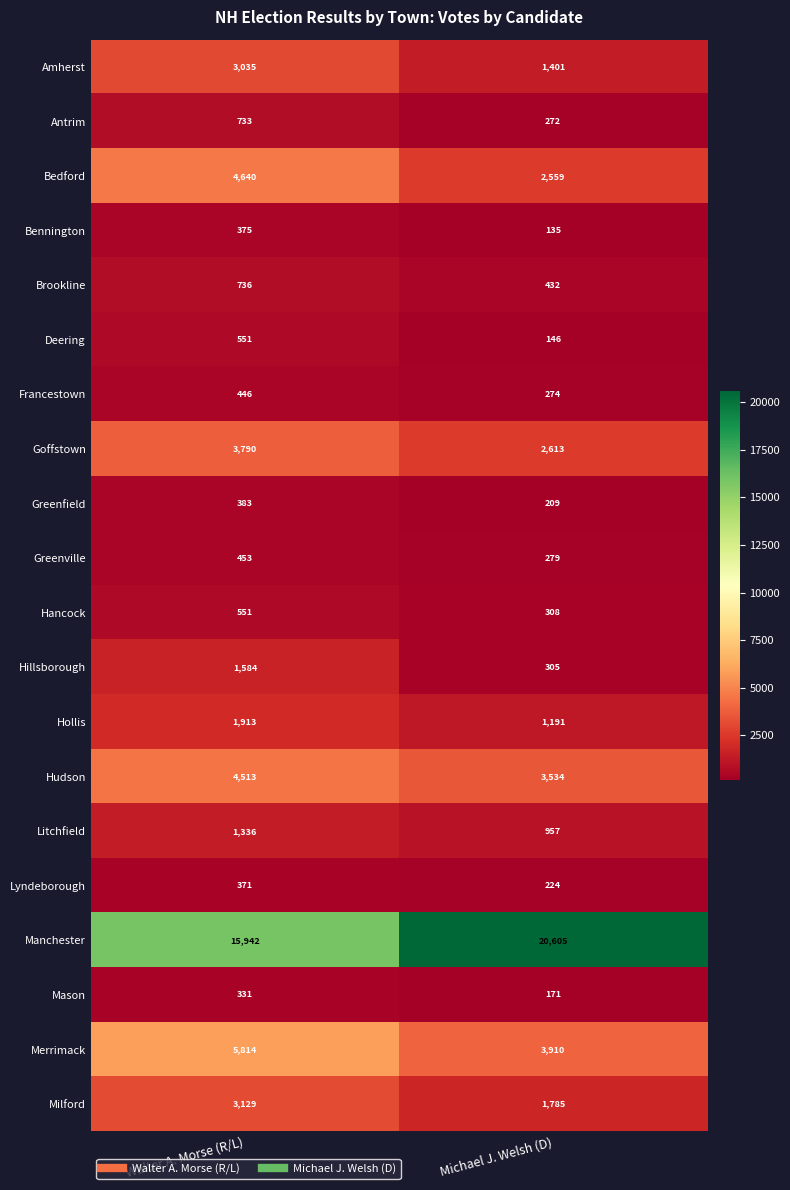

The Antrim series shows 151 at Walter A. Morse (R/L). True or false?

False